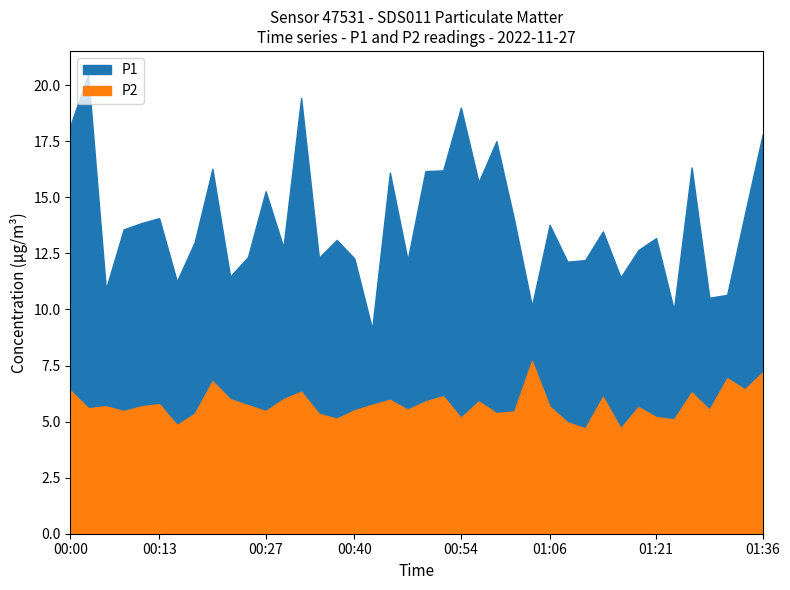

How many lines are shown in the chart?

2